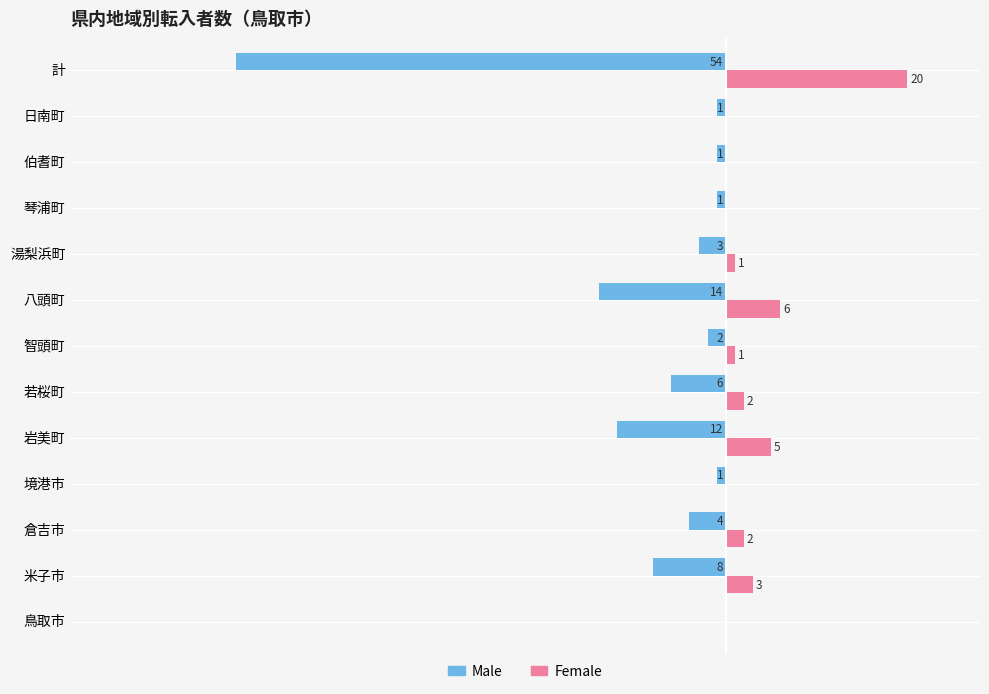

Which series changed the most between 鳥取市 and 岩美町?

Male